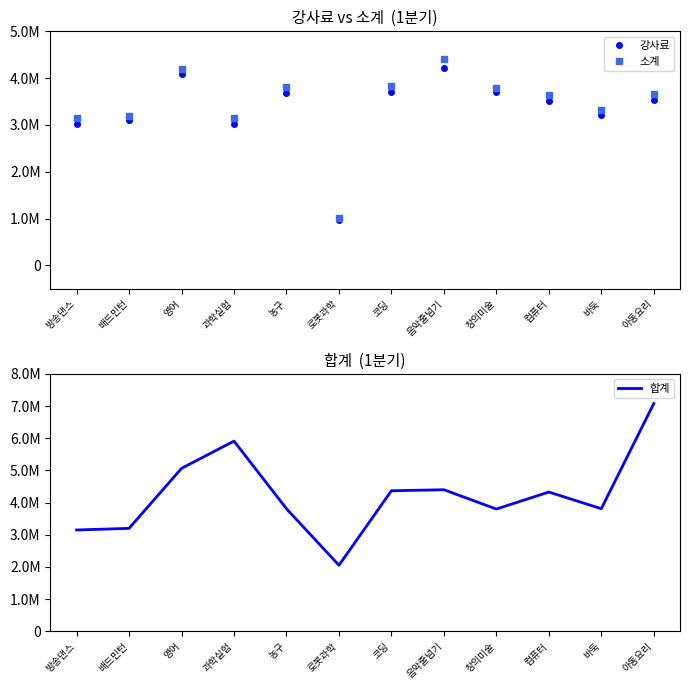

True or false: 합계 and 소계 cross at least once.

False